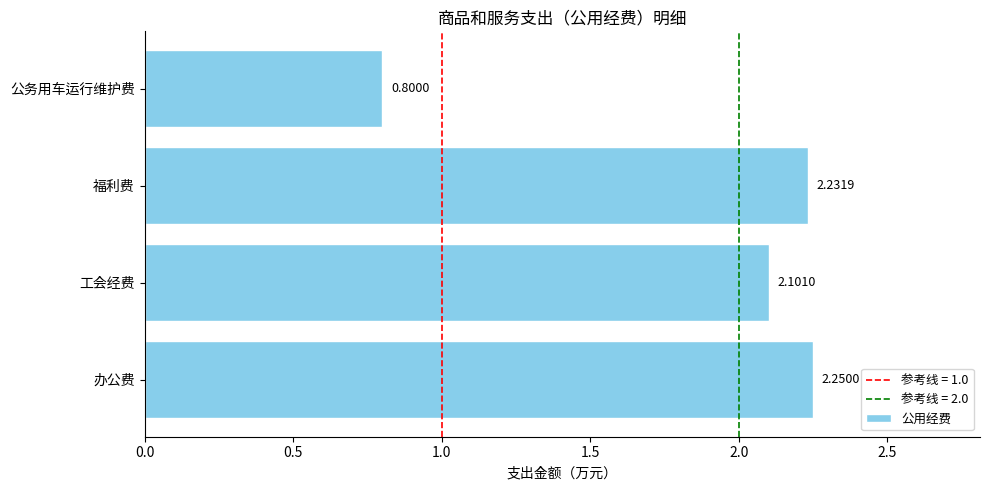

At which label is the value closest to 1?

公务用车运行维护费